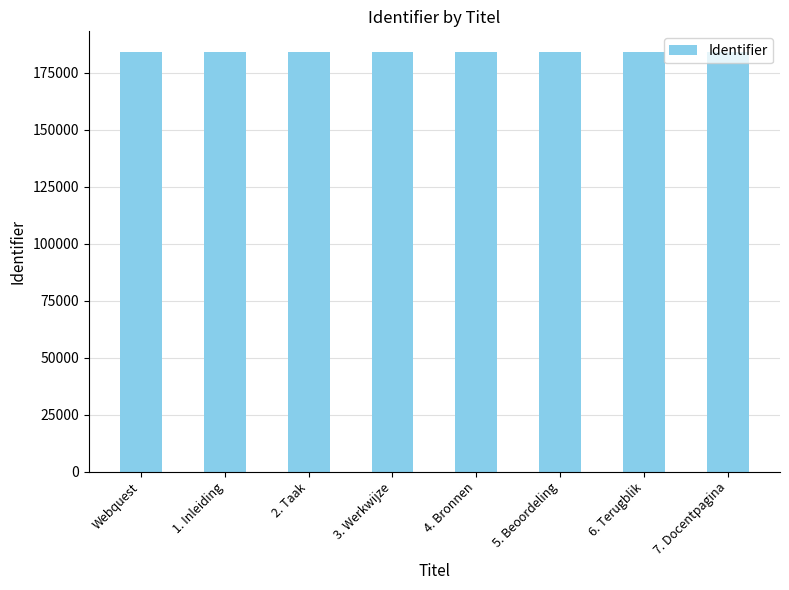

The value at 2. Taak is 298644. True or false?

False